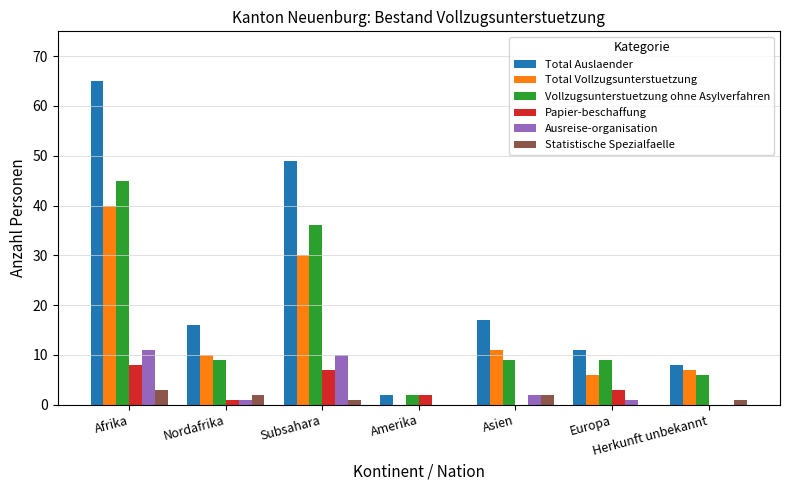

Reading left to right, what are all the values shown in this chart?

Total Auslaender: Afrika=65	Nordafrika=16	Subsahara=49	Amerika=2	Asien=17	Europa=11	Herkunft unbekannt=8
Total Vollzugsunterstuetzung: Afrika=40	Nordafrika=10	Subsahara=30	Amerika=0	Asien=11	Europa=6	Herkunft unbekannt=7
Vollzugsunterstuetzung ohne Asylverfahren: Afrika=45	Nordafrika=9	Subsahara=36	Amerika=2	Asien=9	Europa=9	Herkunft unbekannt=6
Papier-beschaffung: Afrika=8	Nordafrika=1	Subsahara=7	Amerika=2	Asien=0	Europa=3	Herkunft unbekannt=0
Ausreise-organisation: Afrika=11	Nordafrika=1	Subsahara=10	Amerika=0	Asien=2	Europa=1	Herkunft unbekannt=0
Statistische Spezialfaelle: Afrika=3	Nordafrika=2	Subsahara=1	Amerika=0	Asien=2	Europa=0	Herkunft unbekannt=1